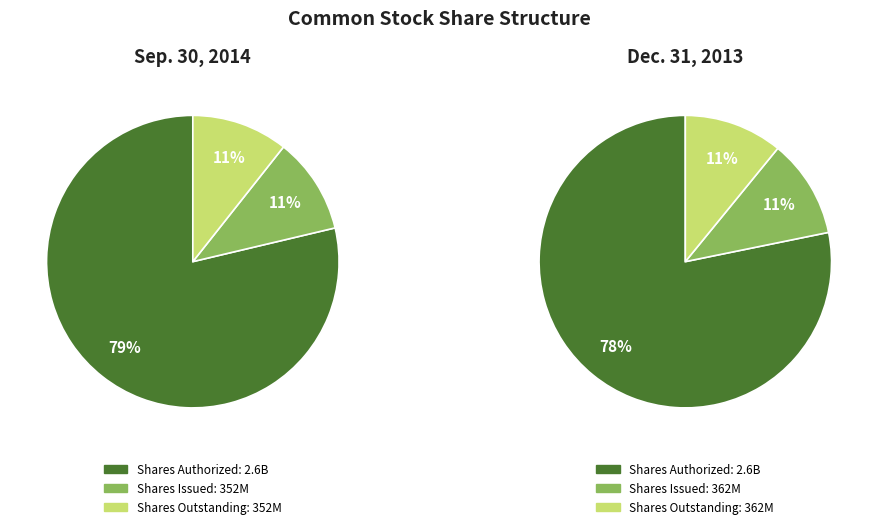

What percentage is the Common Stock, Shares, Outstanding slice, to the nearest percent?

11%